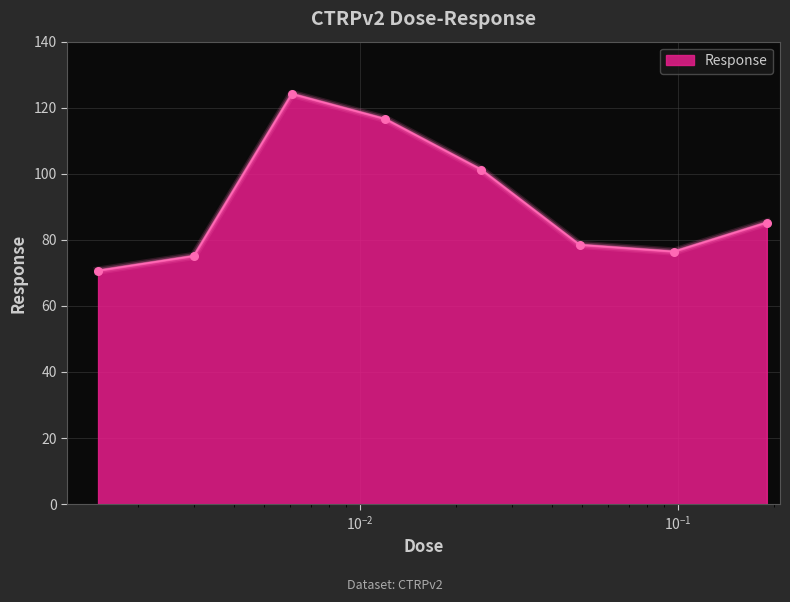

What is the average value?

91.0